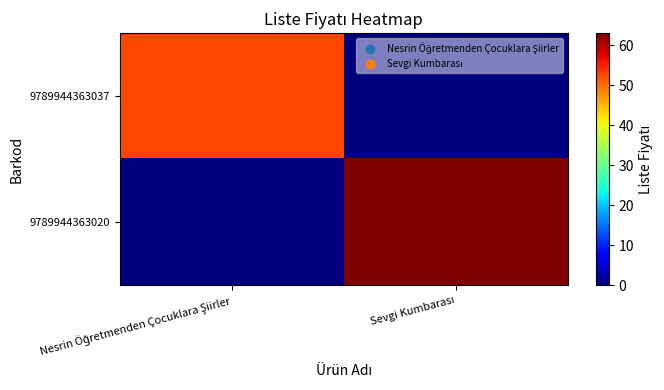

List the series in order of their peak value, highest first.

9789944363020, 9789944363037